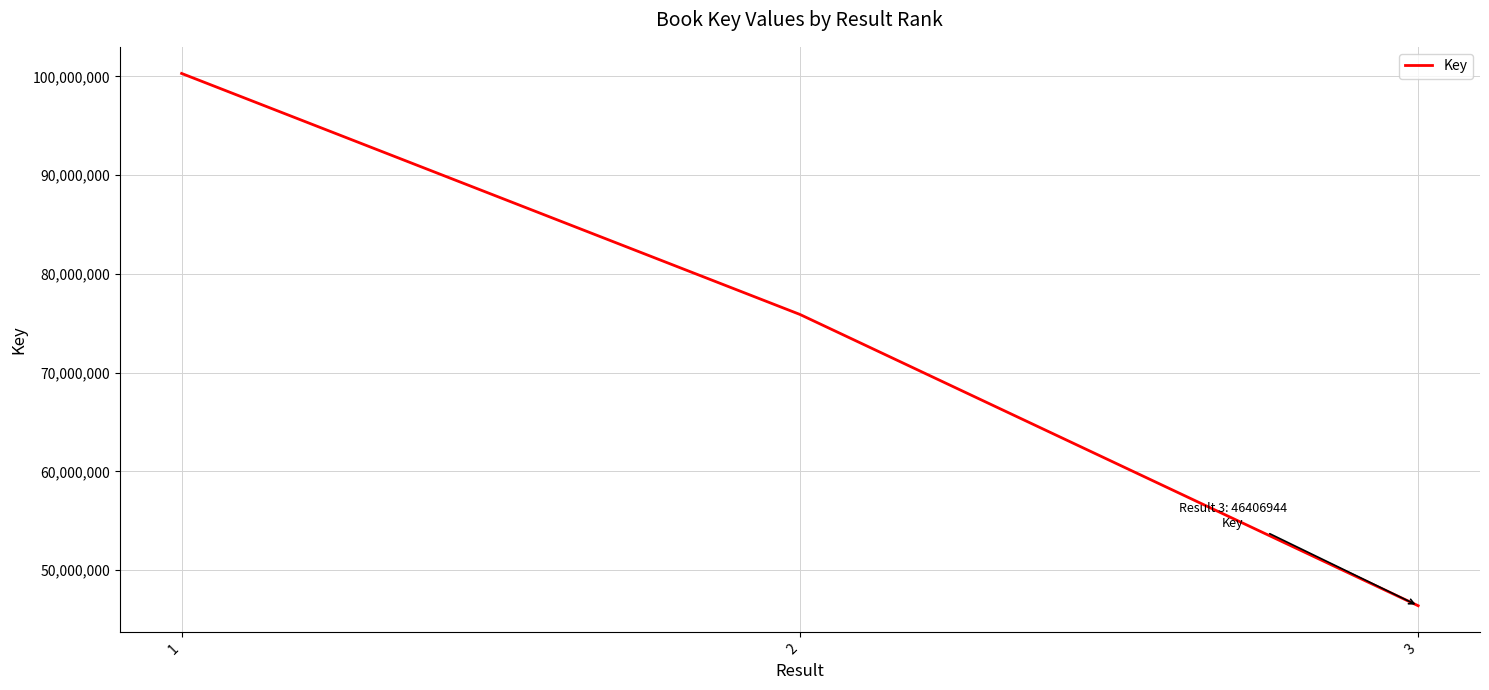

The chart shows a value of 123533274 at 2. True or false?

False